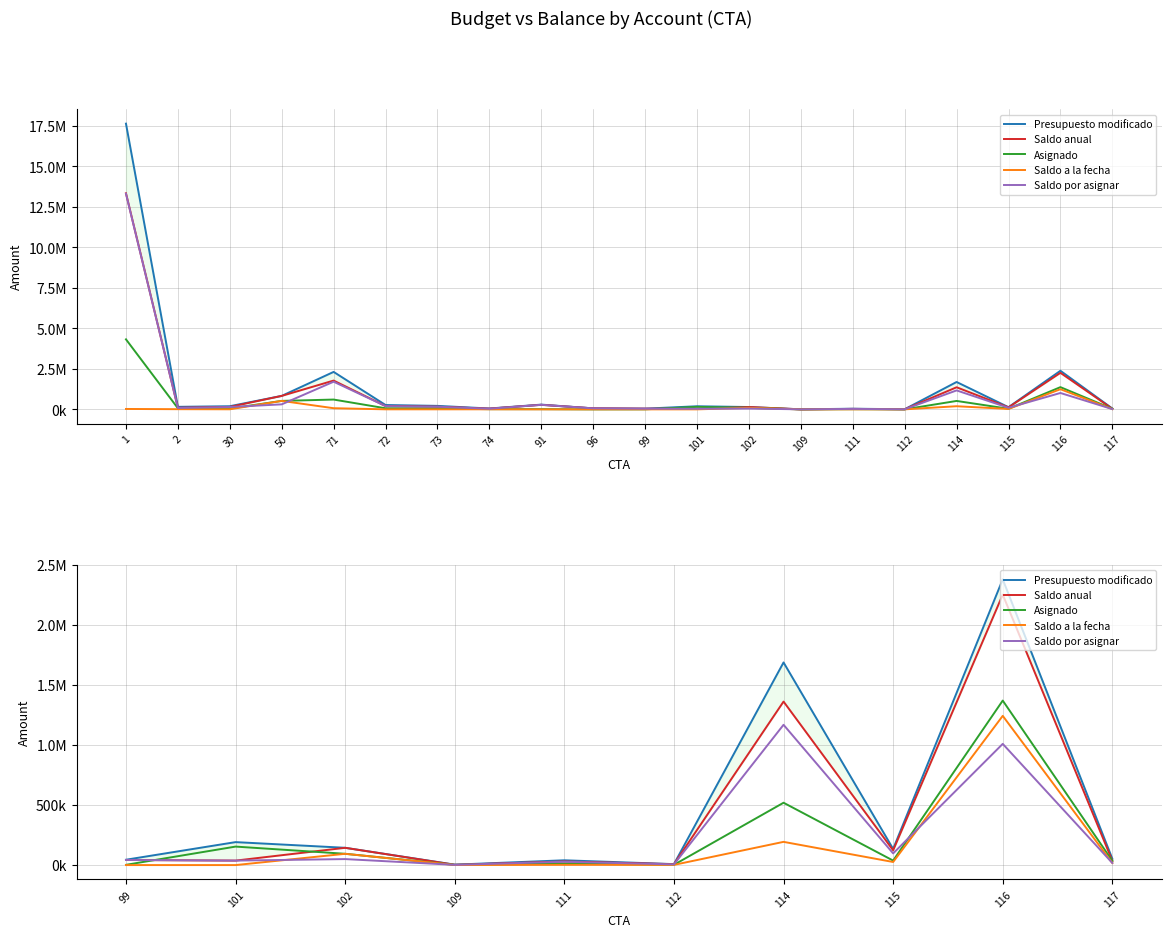

Is the value of Asignado at 111 greater than the value of Saldo por asignar at 109?

Yes